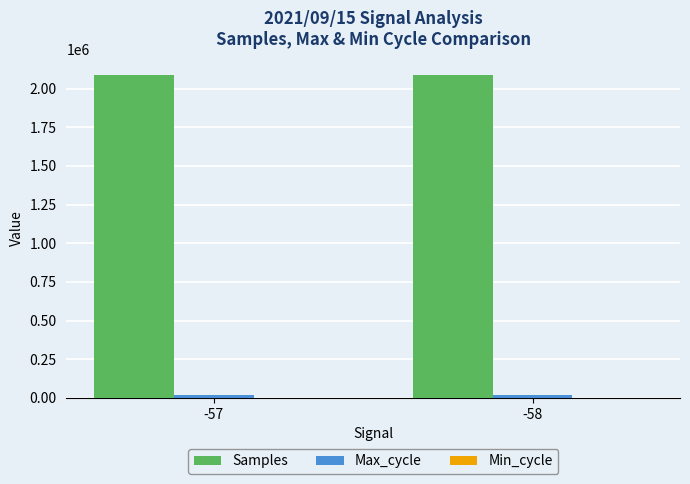

Are the bars grouped side by side (vs. stacked)?

Yes